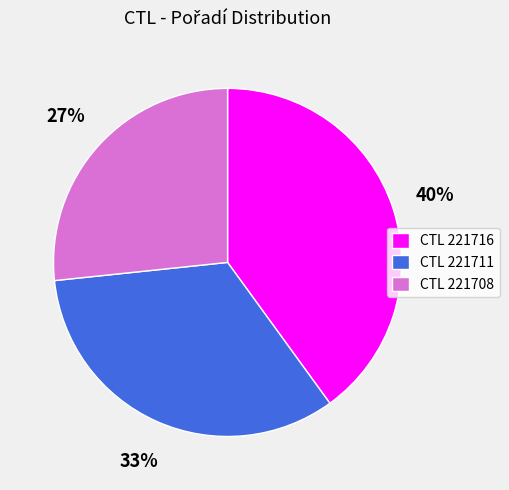

To the nearest percent, what is the average slice percentage?

33%